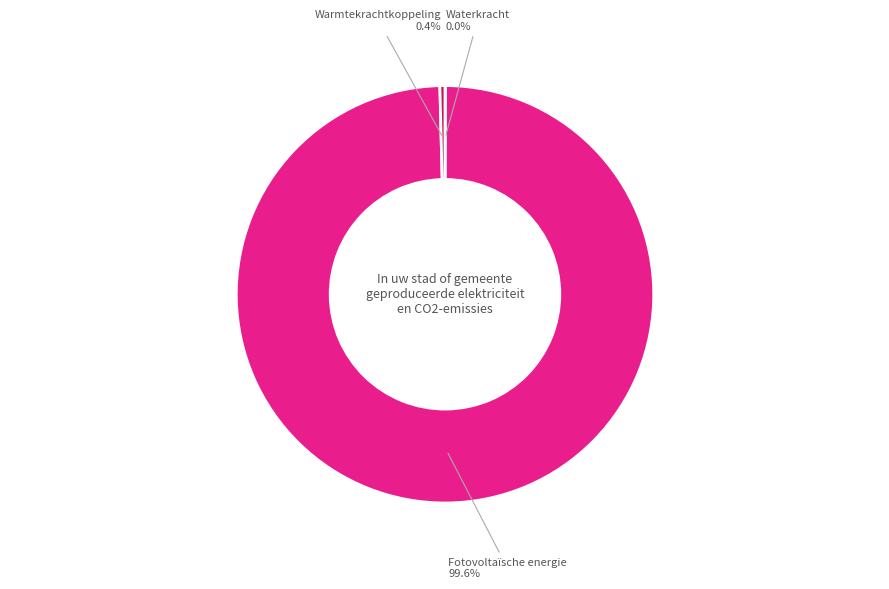

Which category has the biggest portion of the pie?

Fotovoltaïsche energie